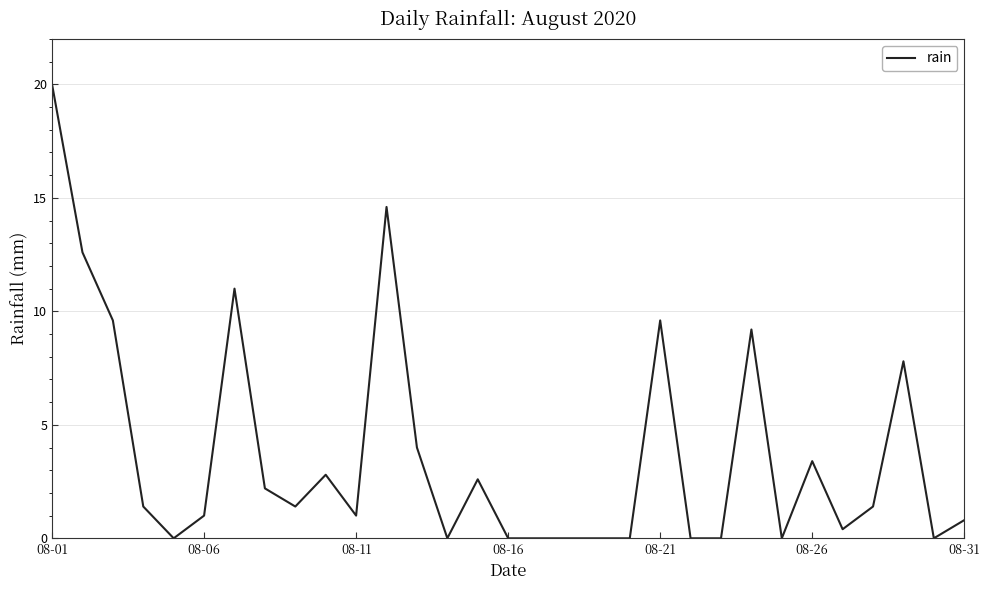

What is the maximum value shown in the chart?

20.0